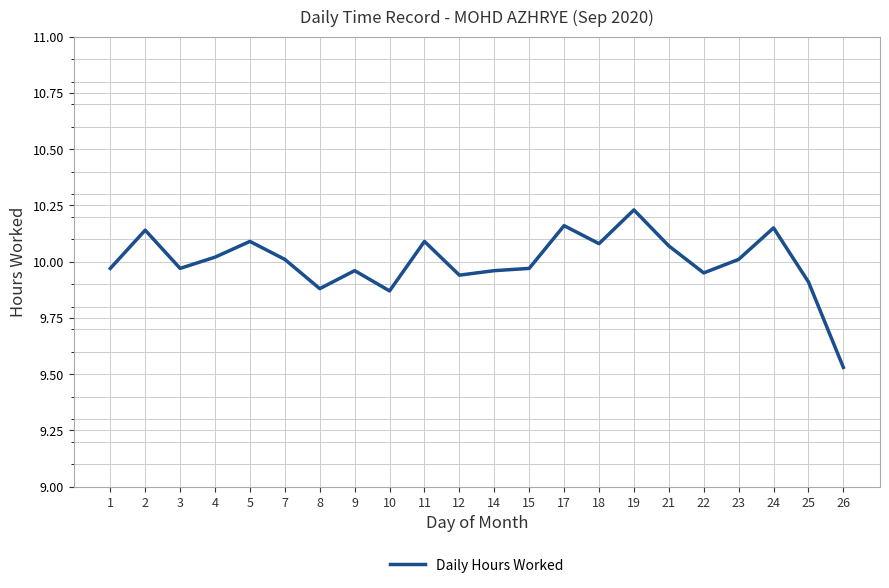

Which has a higher value, 23 or 8?

23